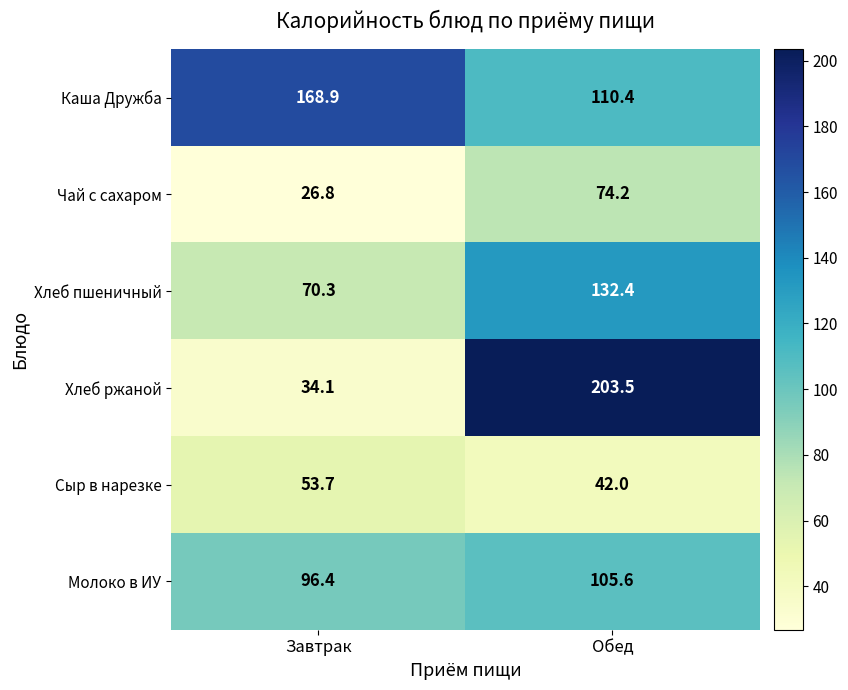

Reading right to left, what are all the values shown in this chart?

Каша Дружба: Обед=110.4	Завтрак=168.9
Чай с сахаром: Обед=74.2	Завтрак=26.8
Хлеб пшеничный: Обед=132.4	Завтрак=70.3
Хлеб ржаной: Обед=203.5	Завтрак=34.1
Сыр в нарезке: Обед=42.0	Завтрак=53.7
Молоко в ИУ: Обед=105.6	Завтрак=96.4